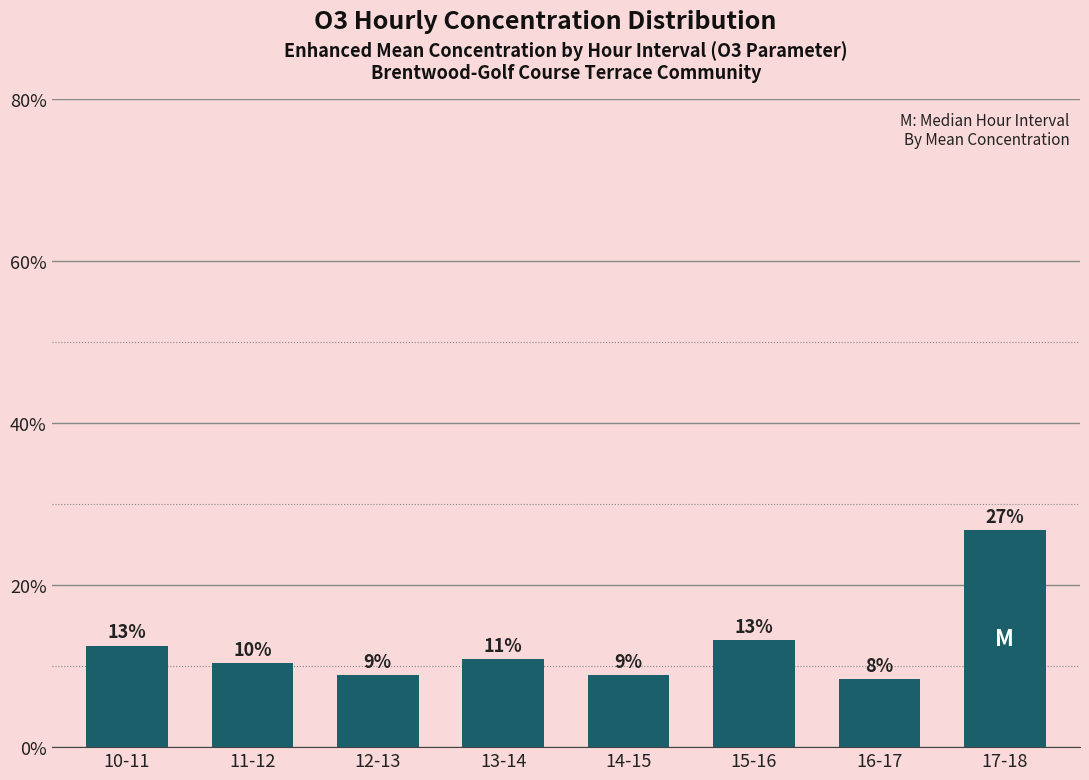

How many bars are there in total?

8